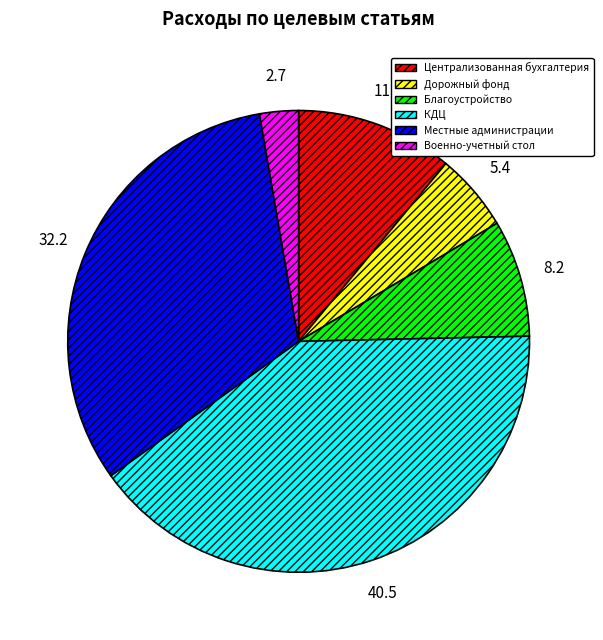

Is there any slice that represents more than half of the pie?

No